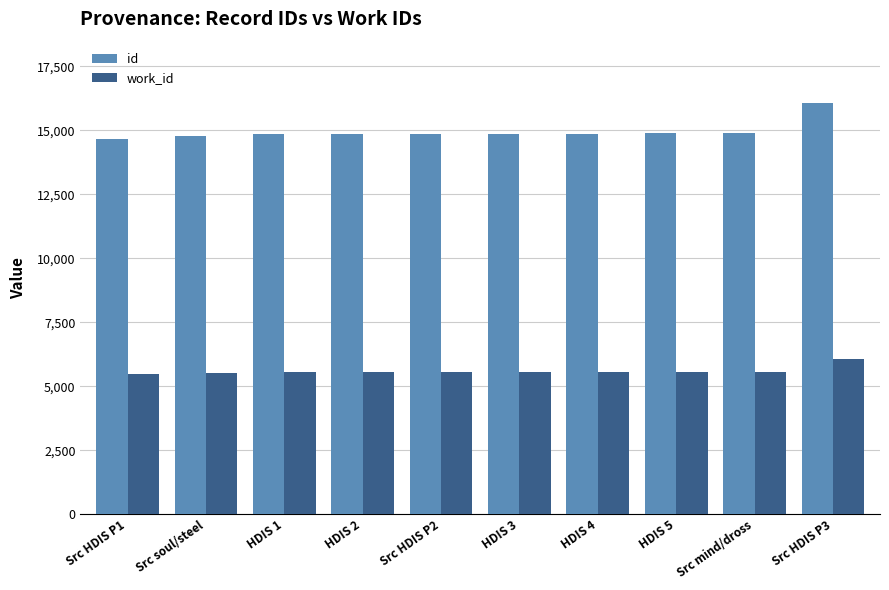

What is the label of the 9th bar from the left?

Src mind/dross